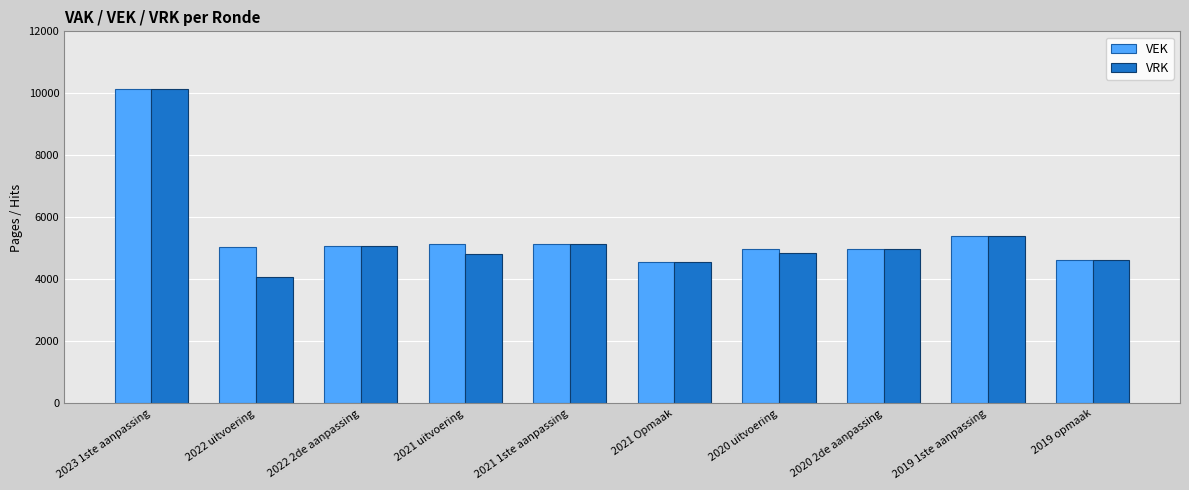

At which category does the chart reach its peak across all series?

2023 1ste aanpassing